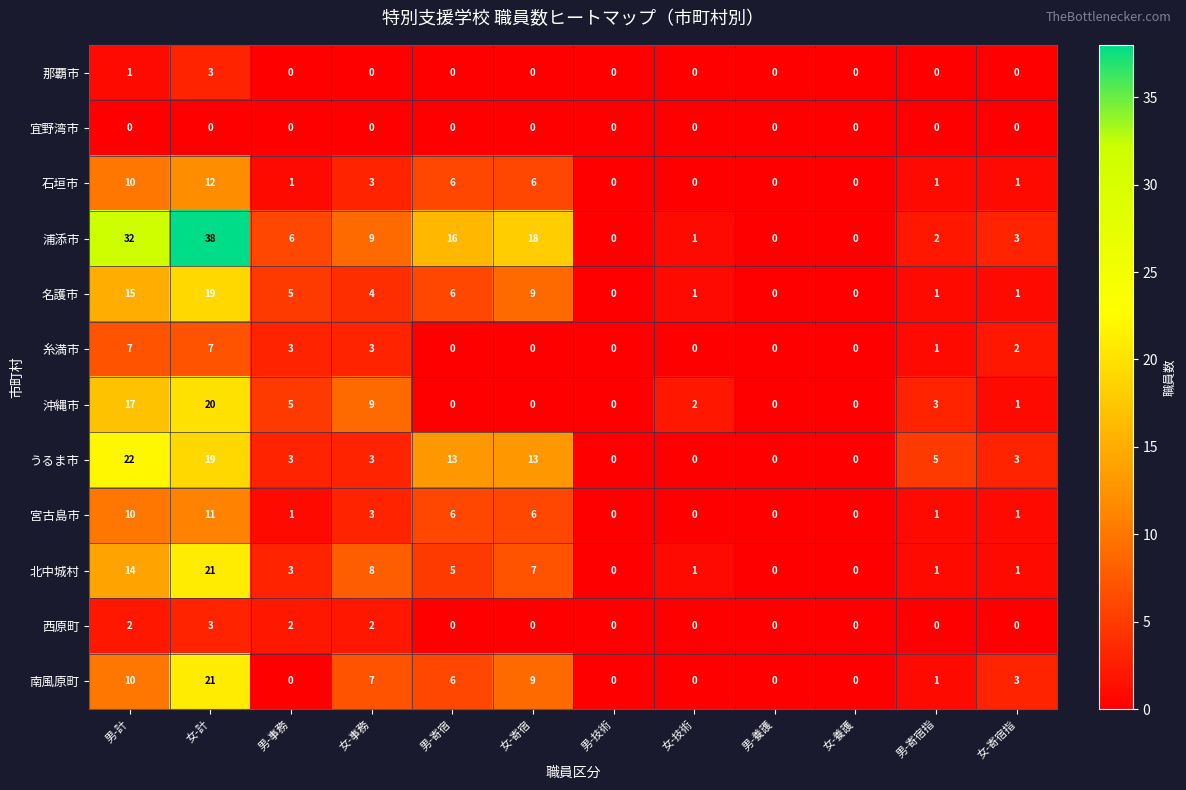

The 宮古島市 series shows 6 at 男-寄宿. True or false?

True